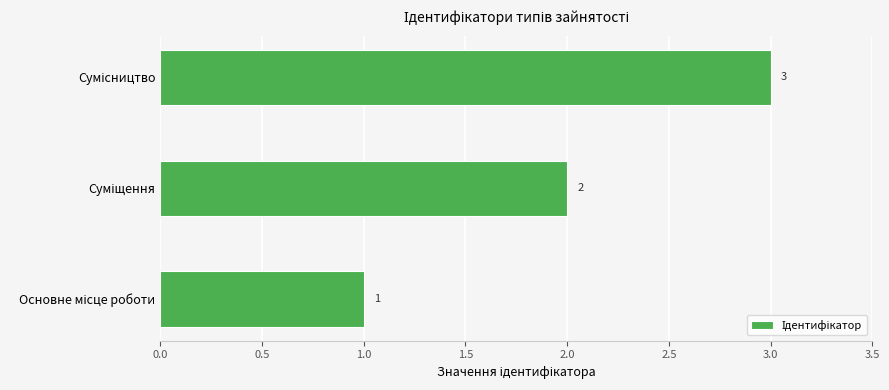

Count the values in the range 1 to 3.

3